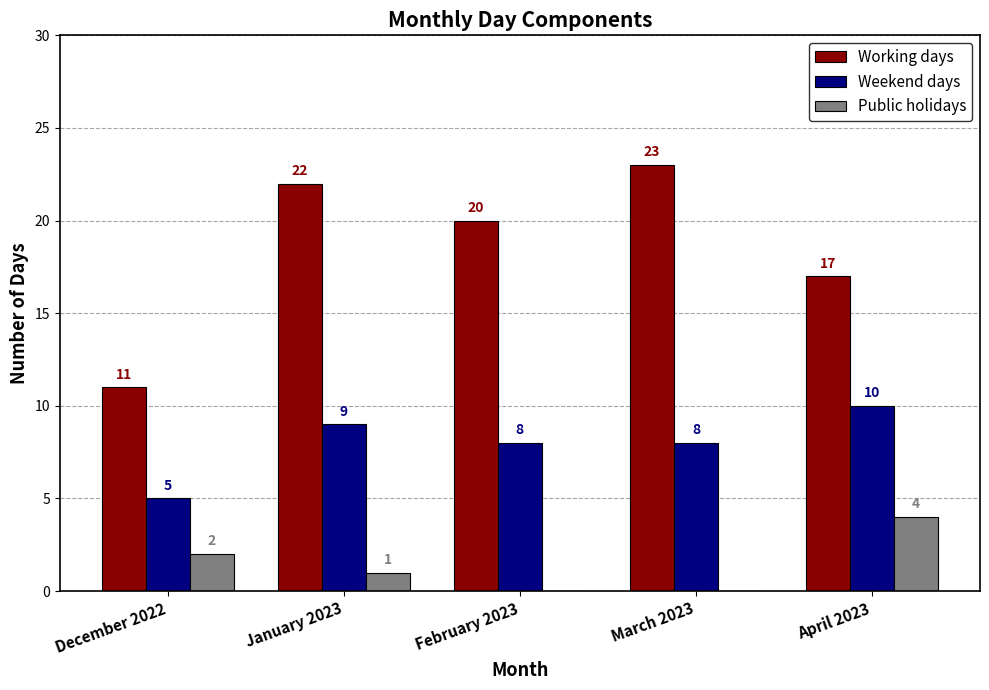

Are the bars horizontal?

No